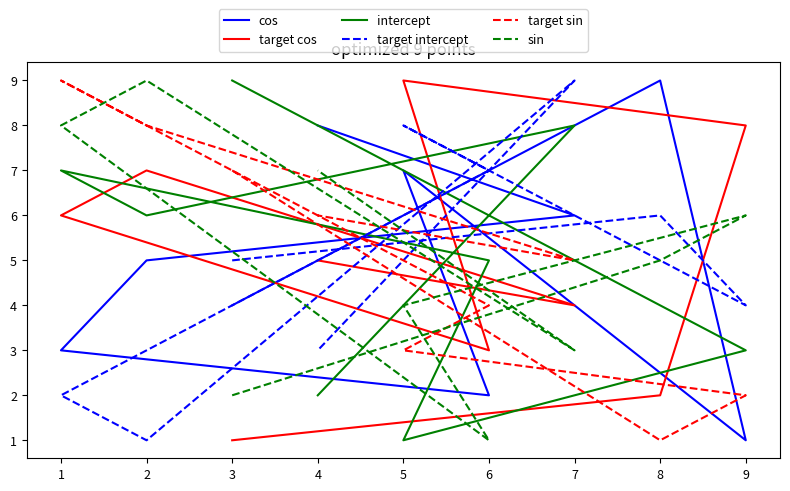

Which category has the highest value across all series?

8